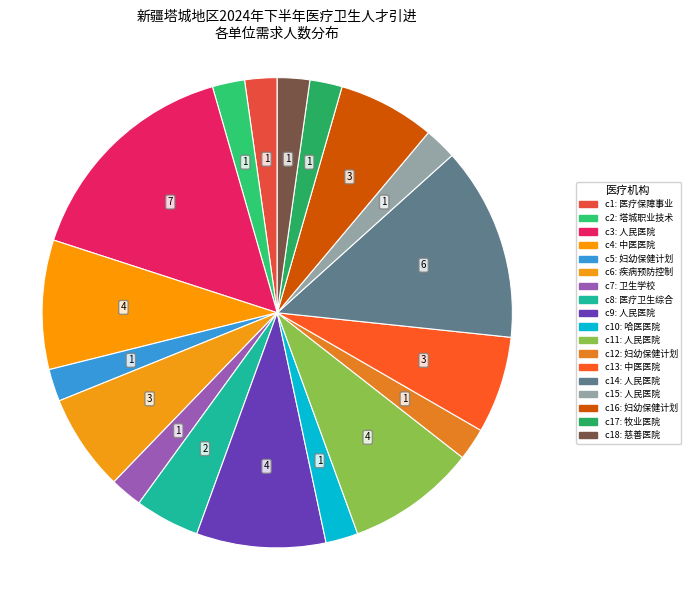

Count the number of slices in the pie.

18